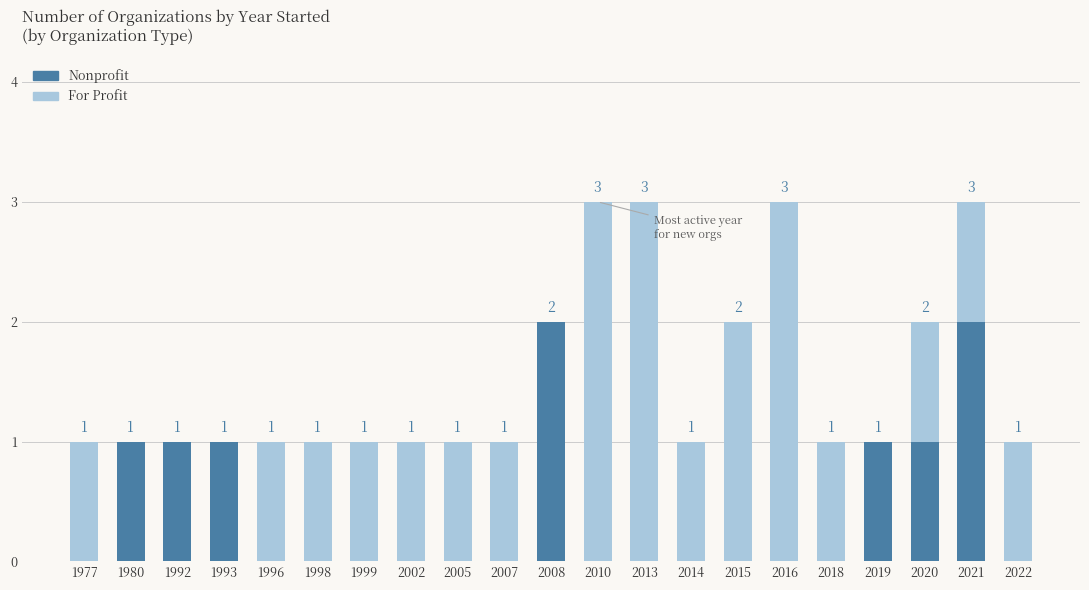

The Nonprofit series shows -1 at 2013. True or false?

False